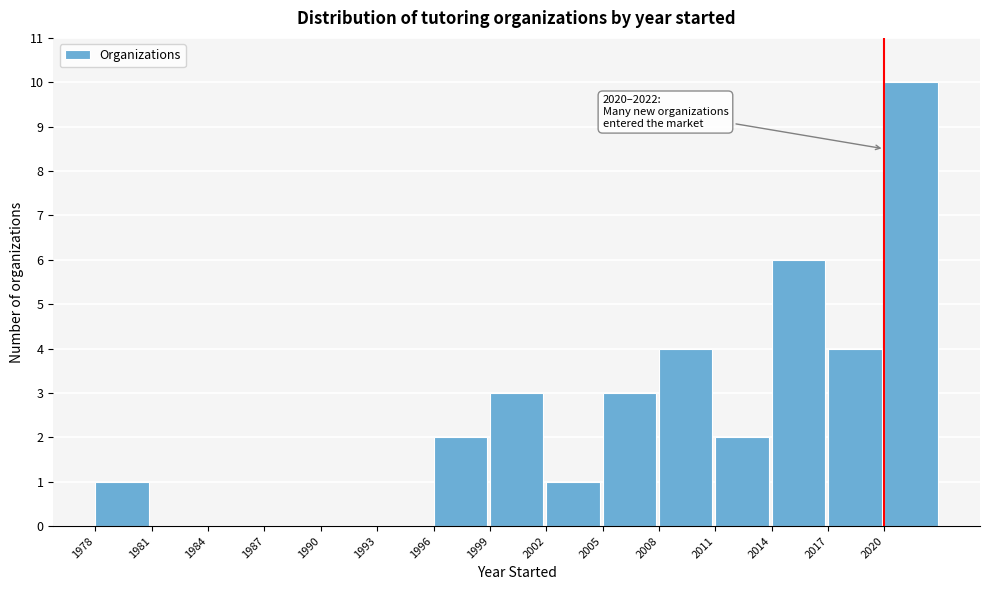

Over which range of the x-axis is the bar tallest?

2020 to 2023